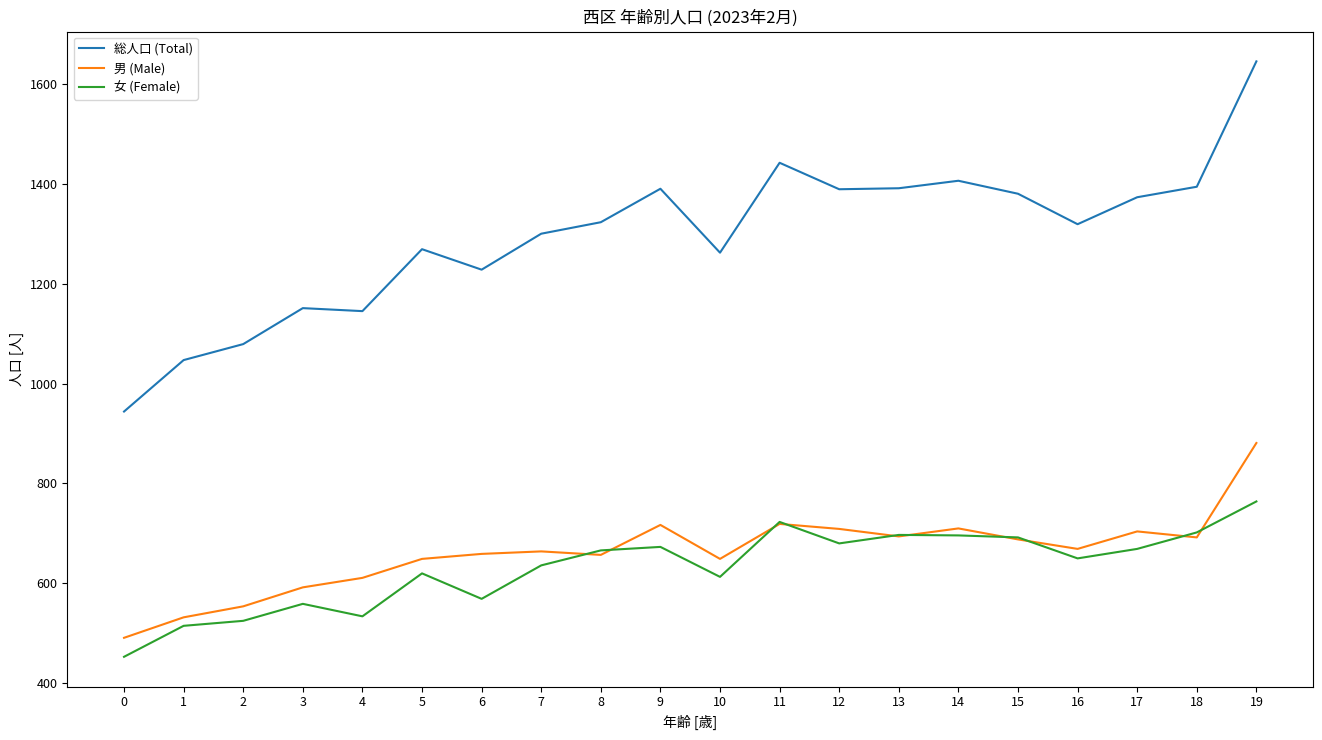

Rank the series by their maximum value, from lowest to highest.

女 (Female), 男 (Male), 総人口 (Total)